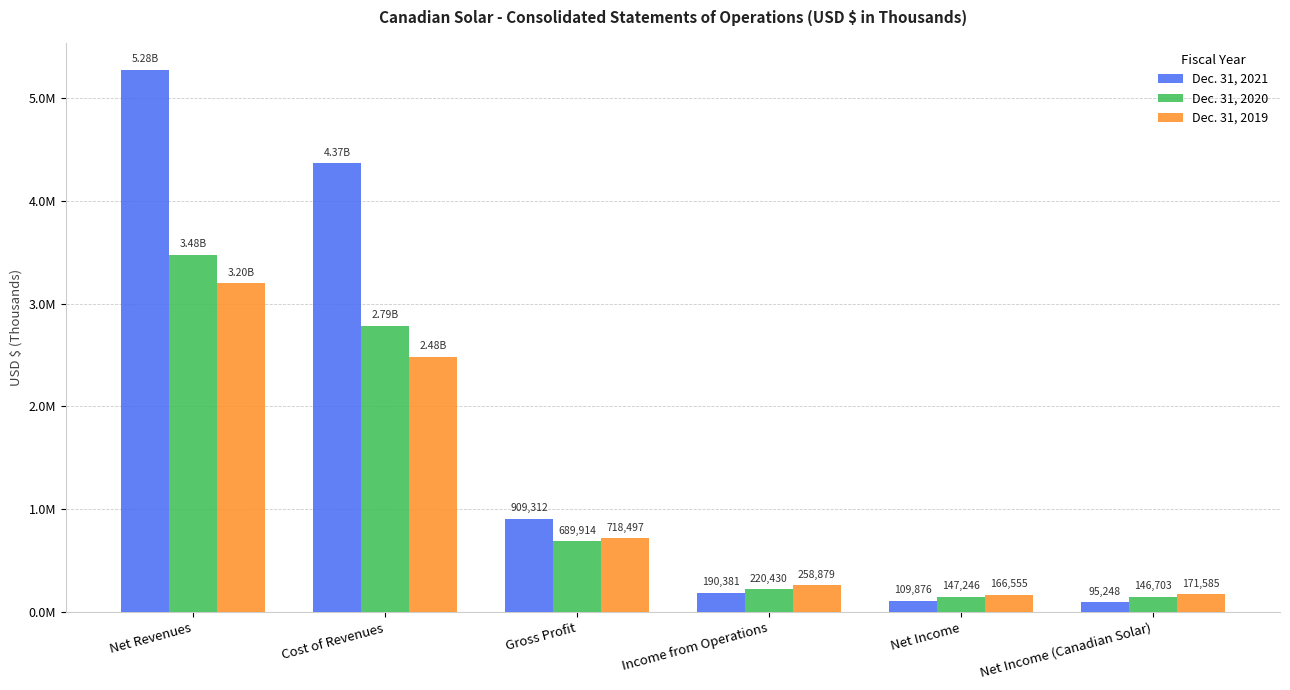

True or false: Dec. 31, 2019 has a value of 166555 at Net Income.

True